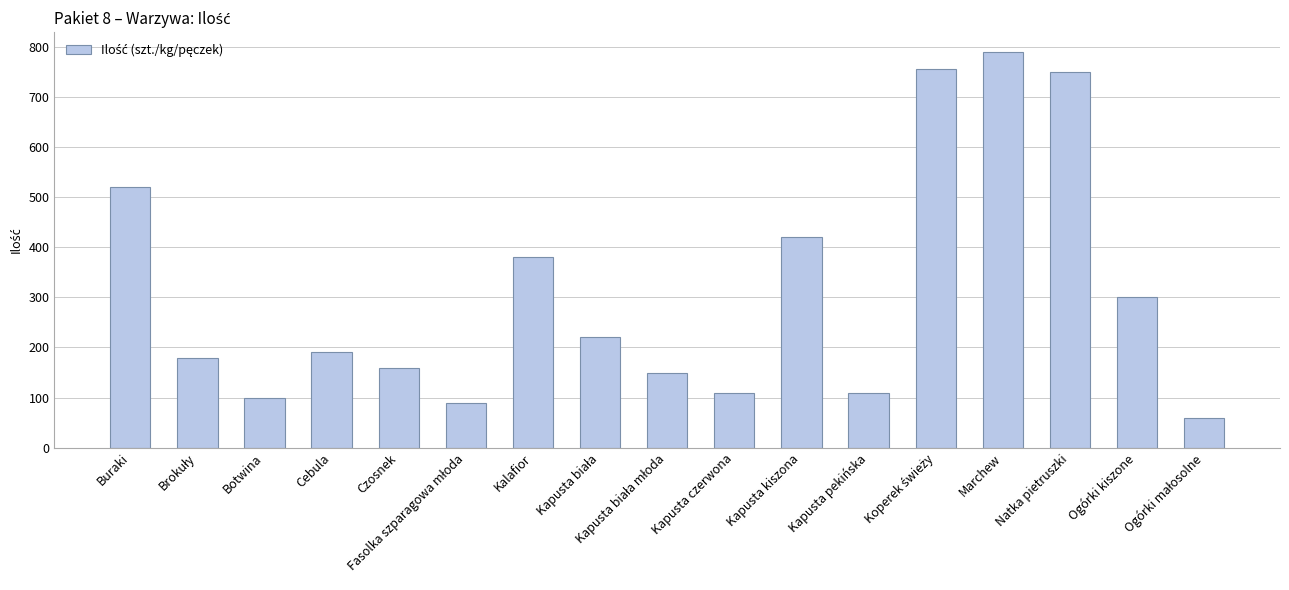

What is the maximum value shown in the chart?

790